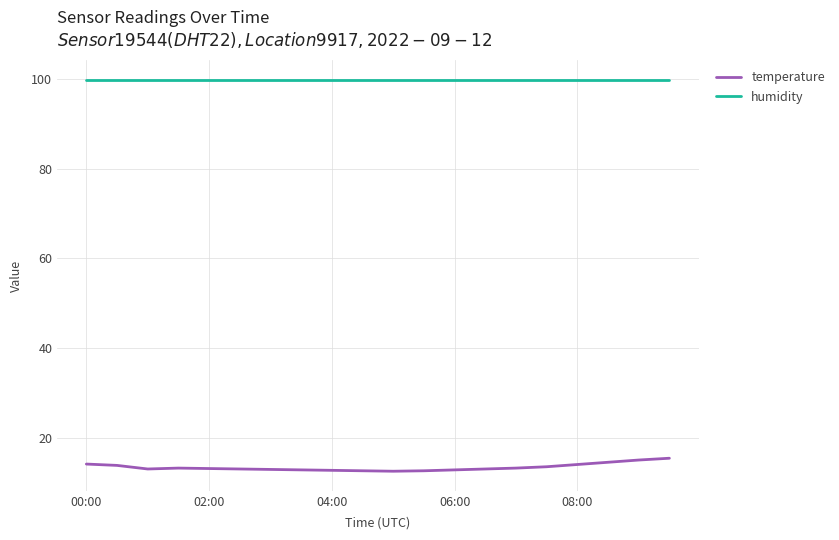

Is this an area chart (filled region under the line)?

No